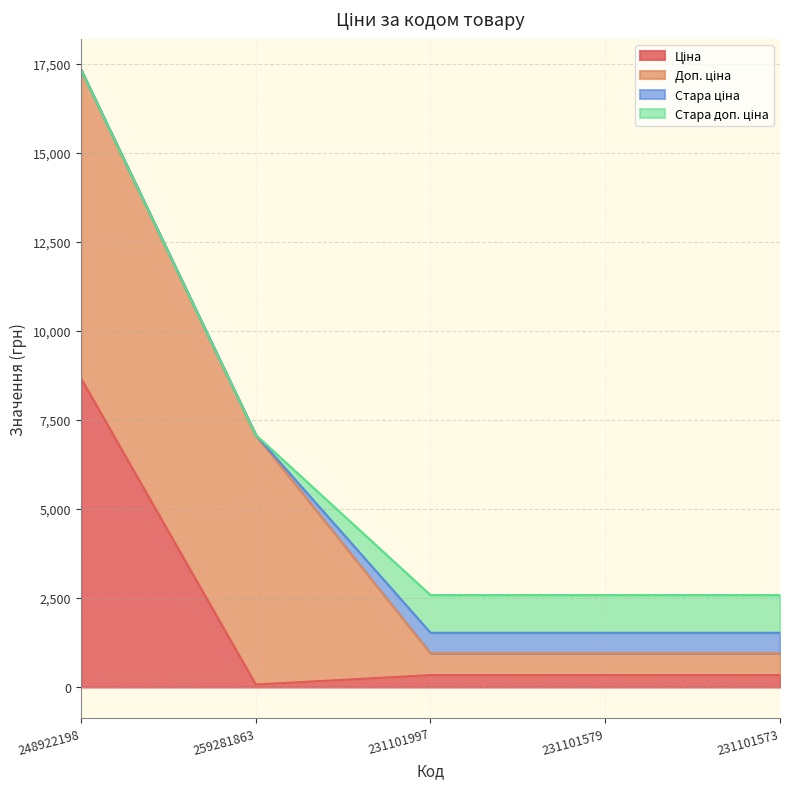

List the series in order of their peak value, highest first.

Ціна, Доп. ціна, Стара доп. ціна, Стара ціна